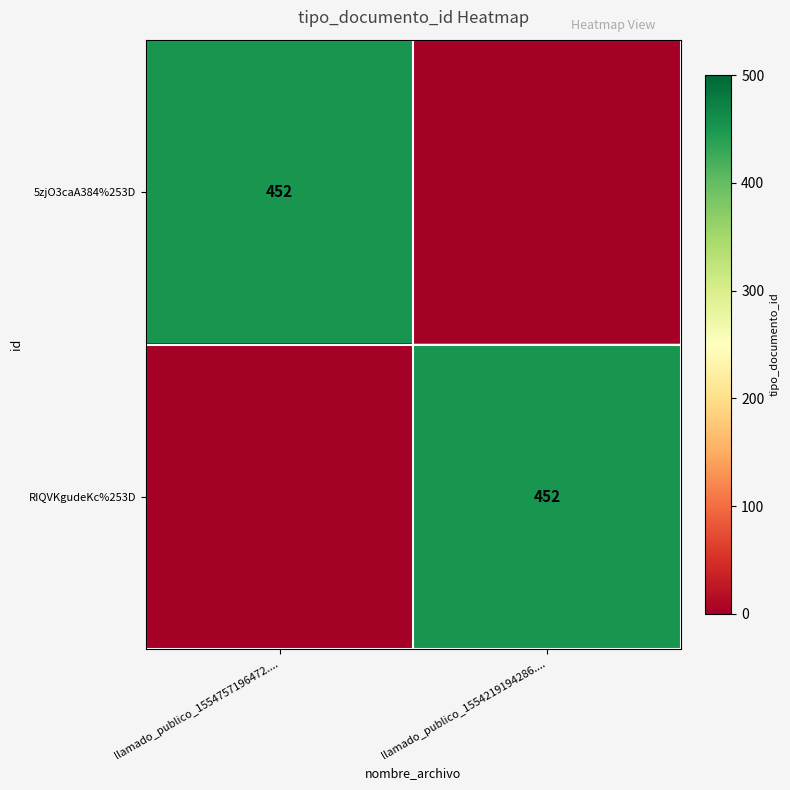

True or false: RIQVKgudeKc%253D has a value of 793 at llamado_publico_1554219194286.....

False